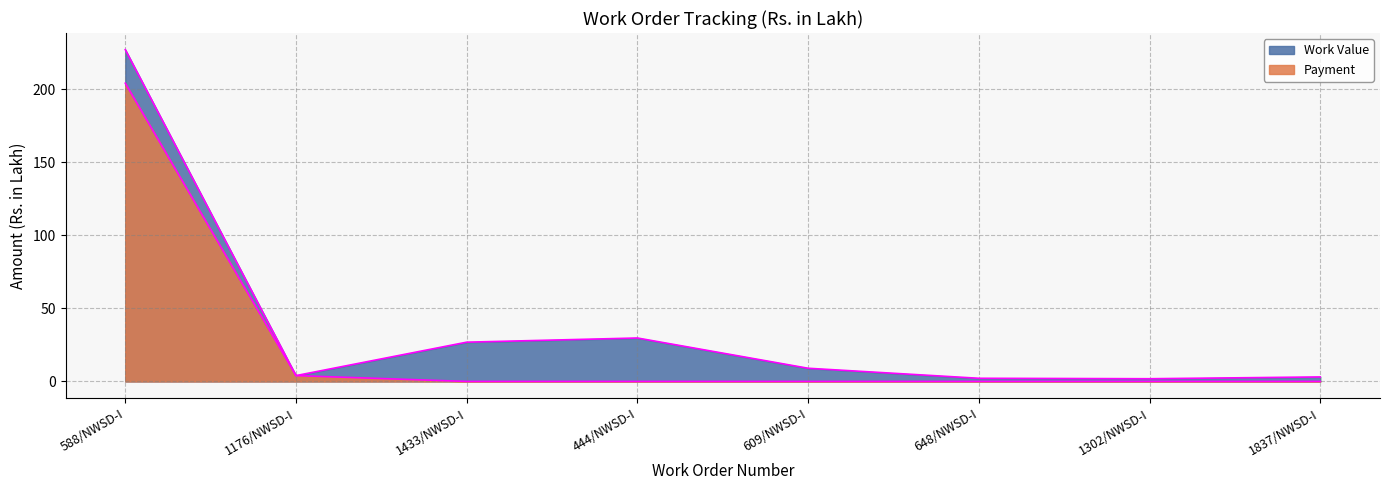

Which series has the widest spread of values?

Work Value